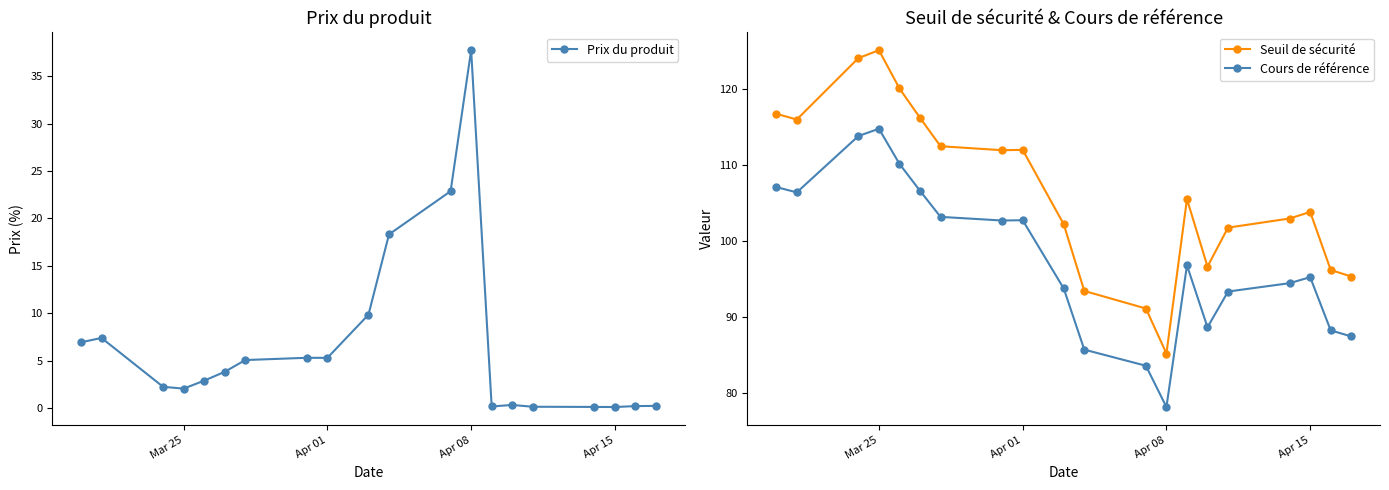

How many lines are shown in the chart?

3